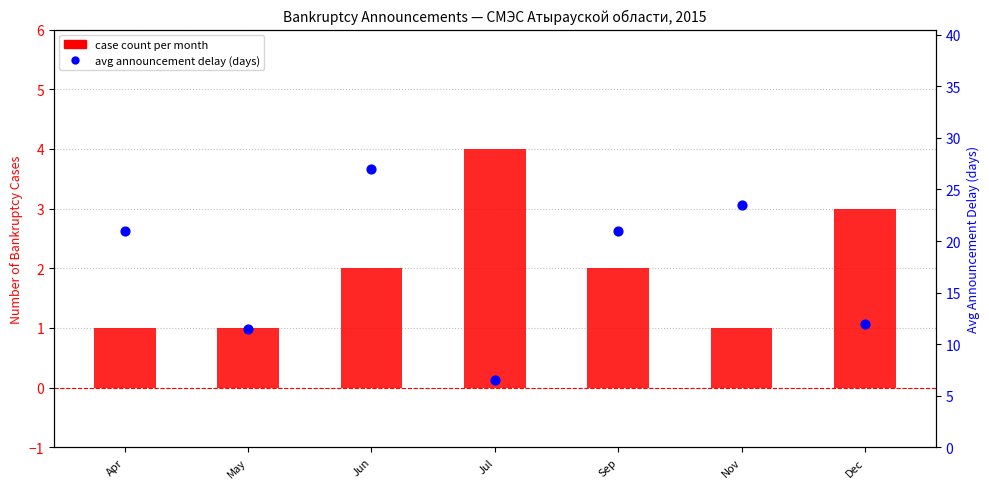

Which series contains the lowest Y value?

case count